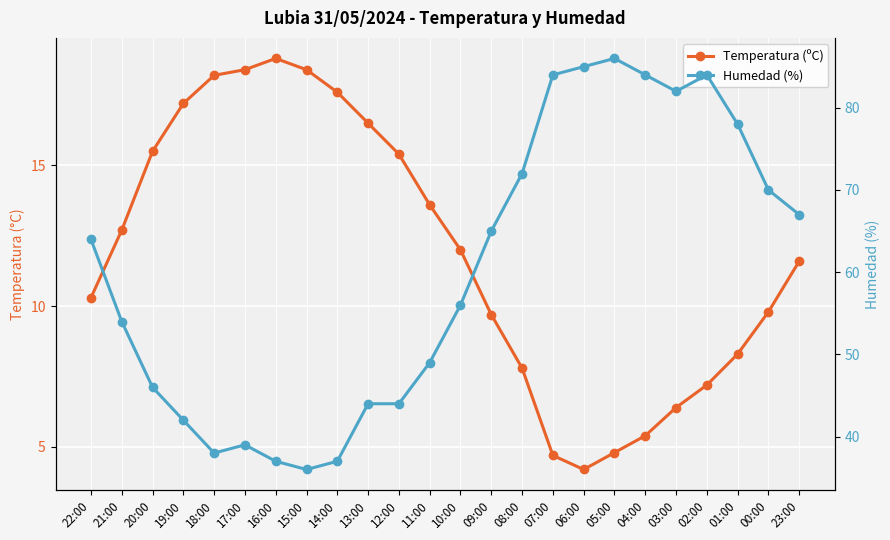

At which category is the sum across all series the highest?

02:00